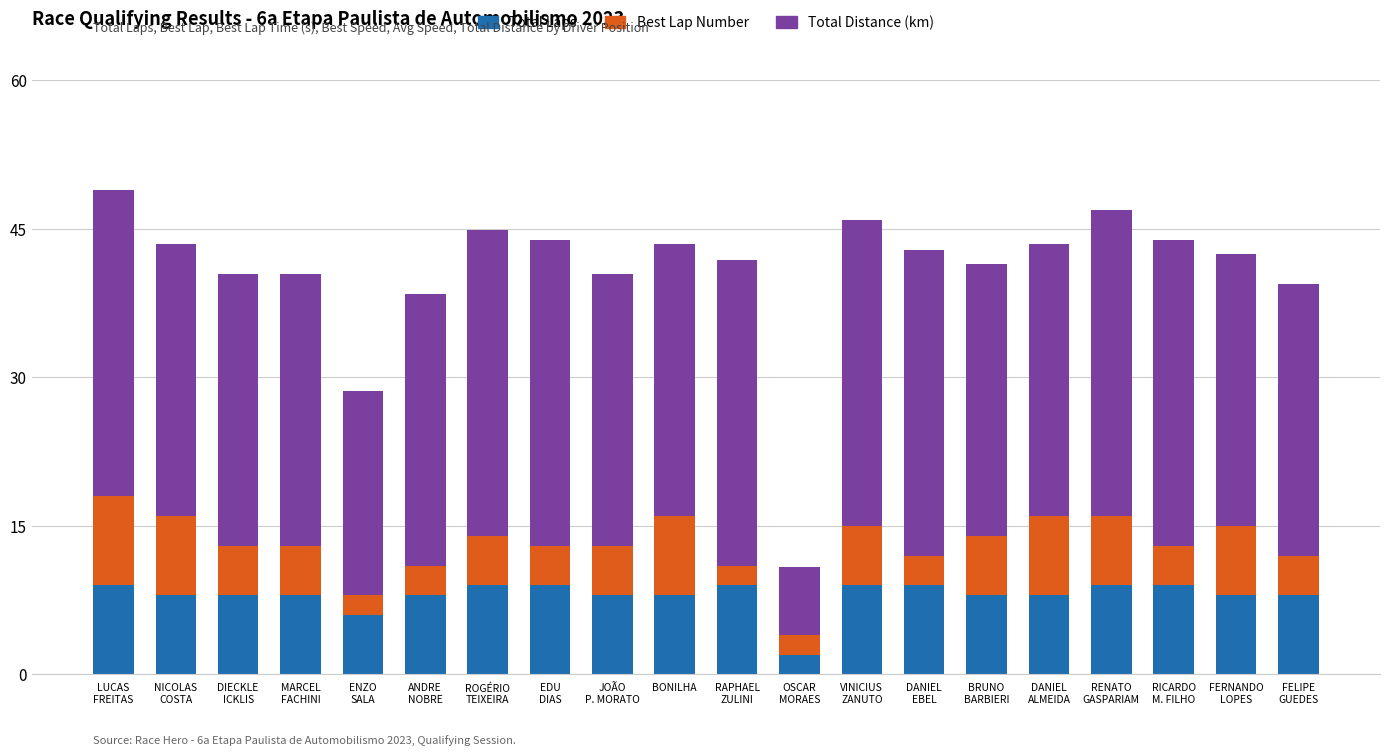

What is the minimum value for Total Laps?

2.0